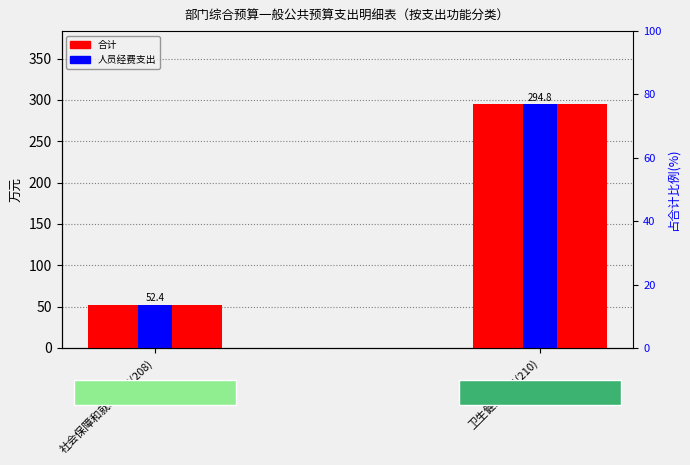

What is the maximum value shown in the chart?

294.8